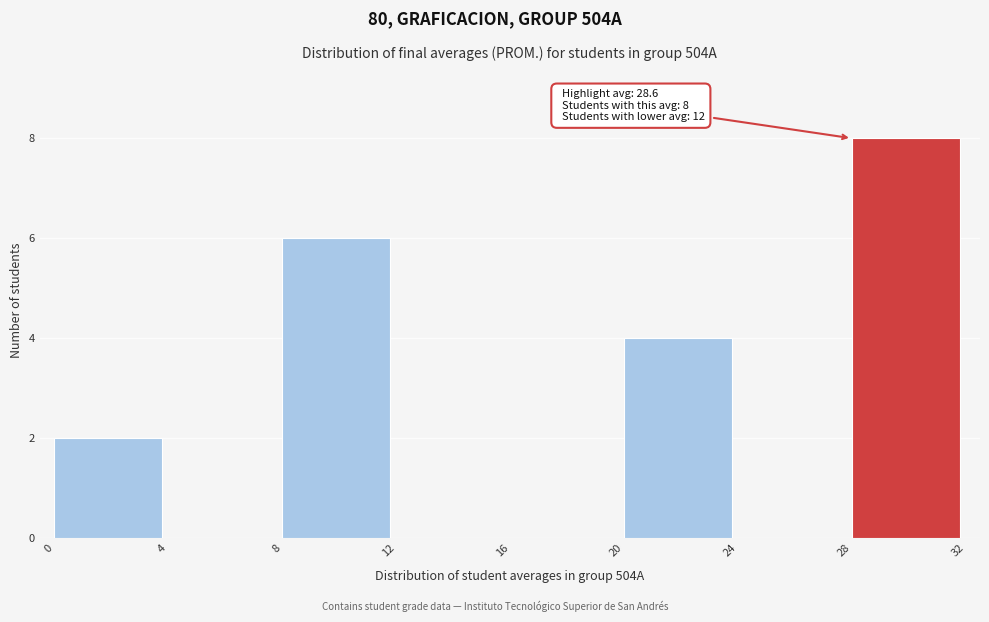

Which range on the x-axis has the tallest bar?

28 to 32